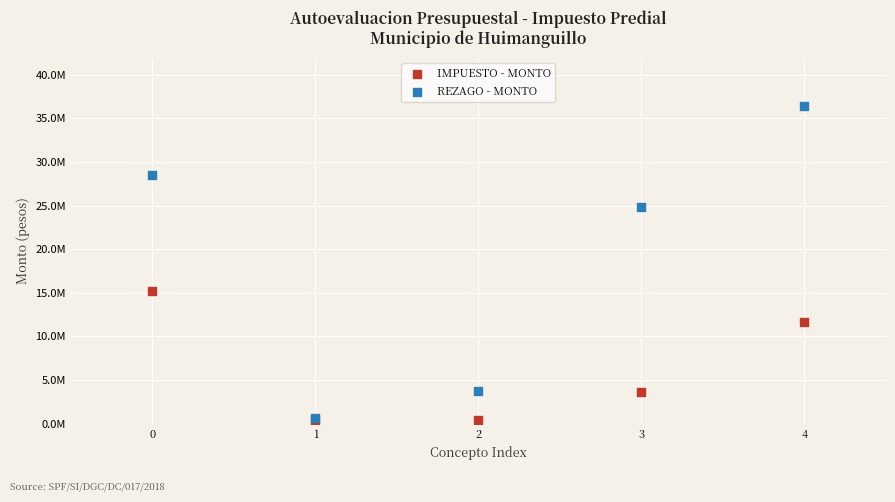

What are all the series names shown in the legend?

IMPUESTO - MONTO, REZAGO - MONTO